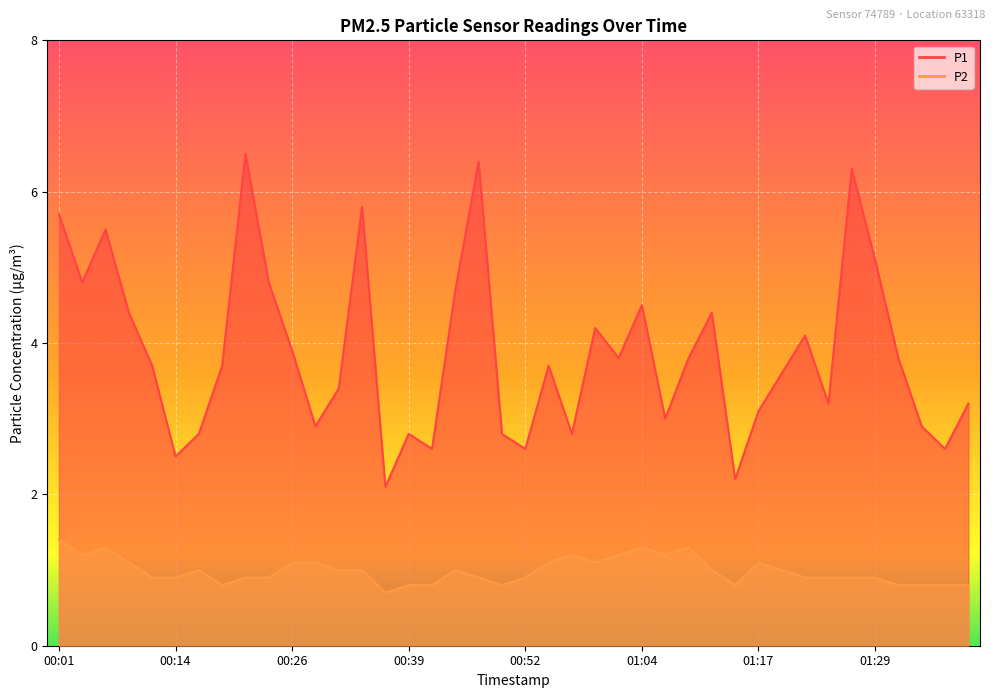

Rank the series at 01:19 from highest to lowest value.

P1, P2